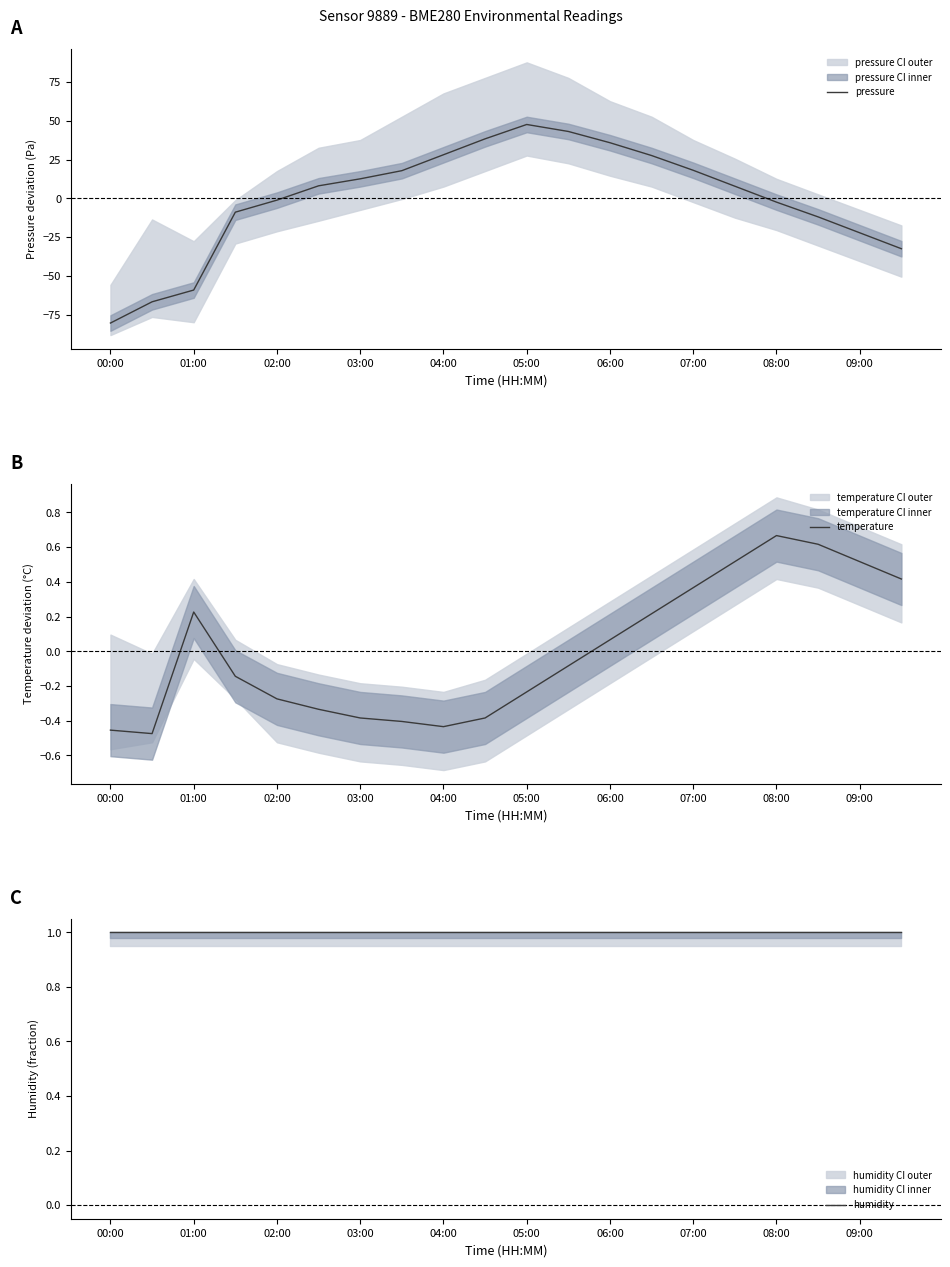

Is it true that pressure equals 13.3 at 04:00?

False